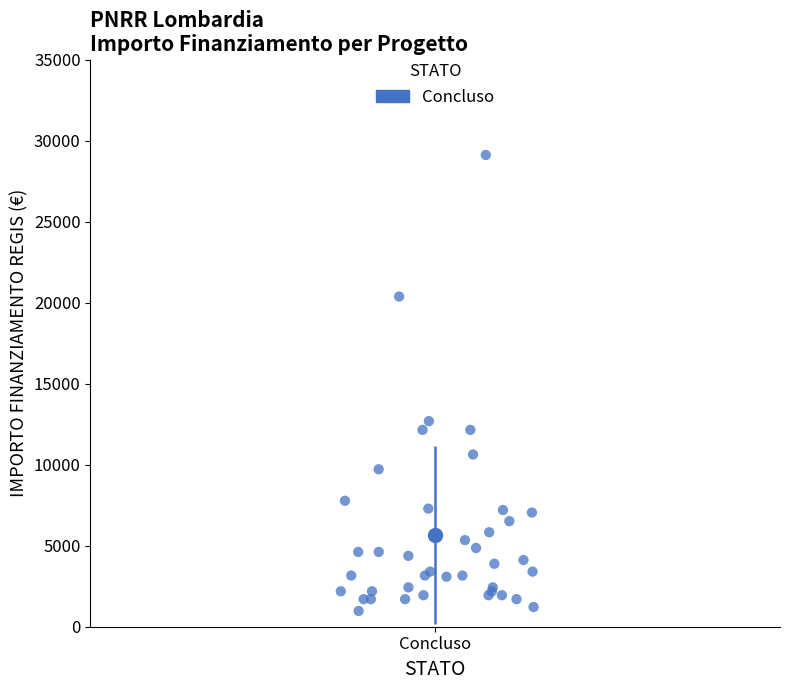

What Y value in the scatter plot is closest to 15046?

12691